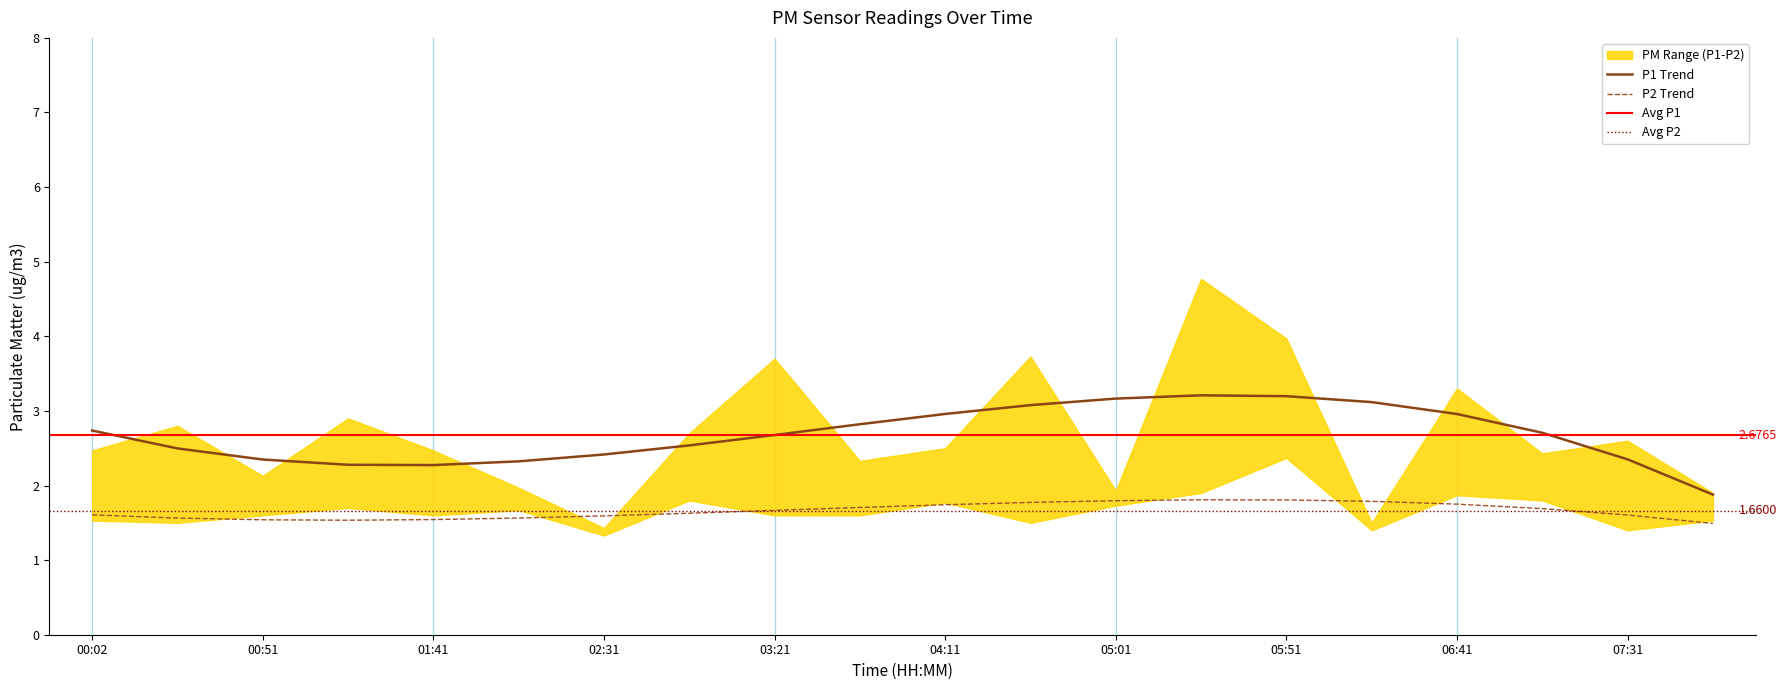

What position from the right is 9?

11